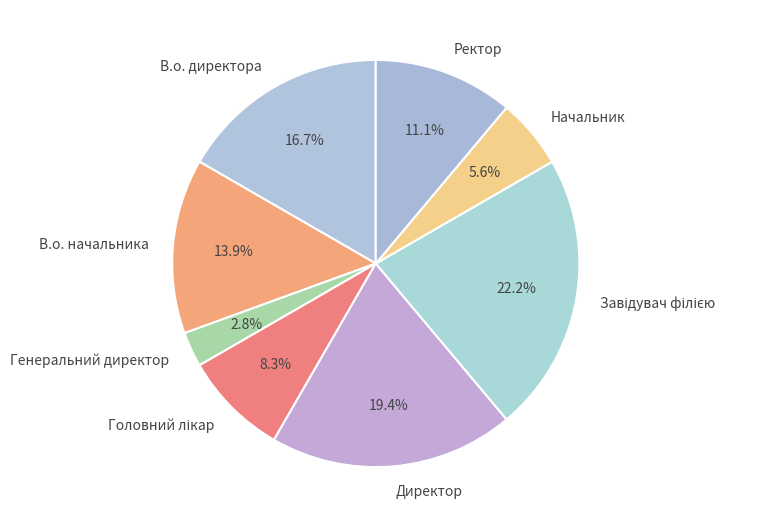

Which slice is the smallest?

Генеральний директор